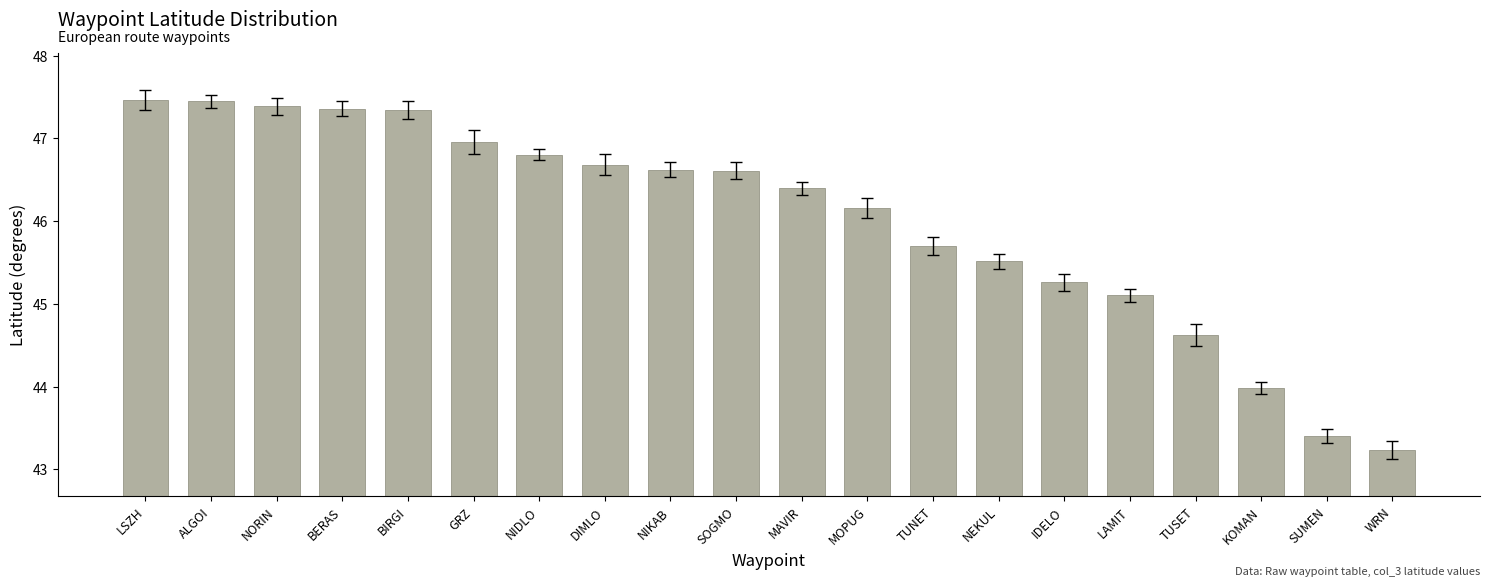

The value at NIDLO is 46.8. True or false?

True